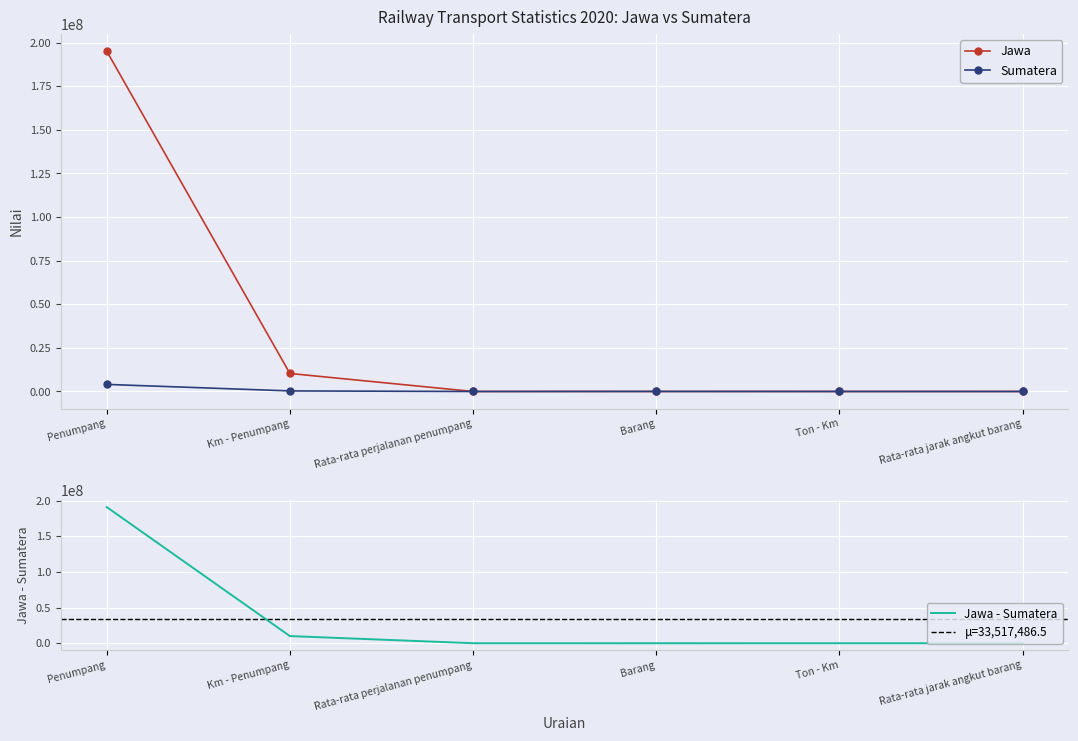

Which series has the largest total across all categories?

Jawa